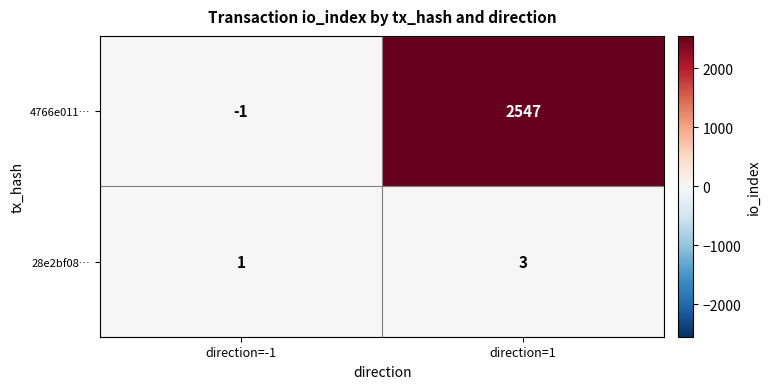

What is the maximum value for 4766e011…?

2547